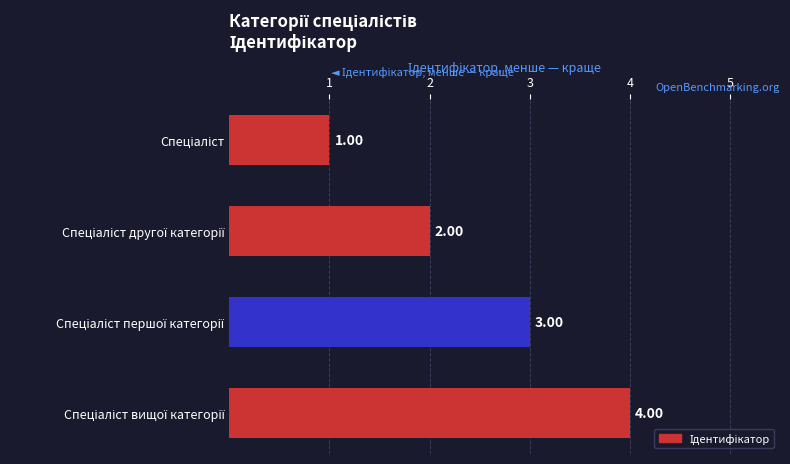

What is the smallest value displayed?

1